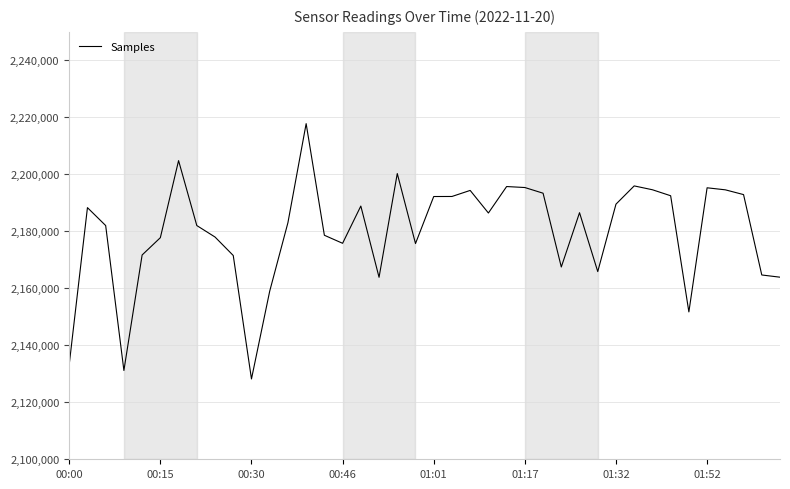

What is the greatest value displayed?

2217791